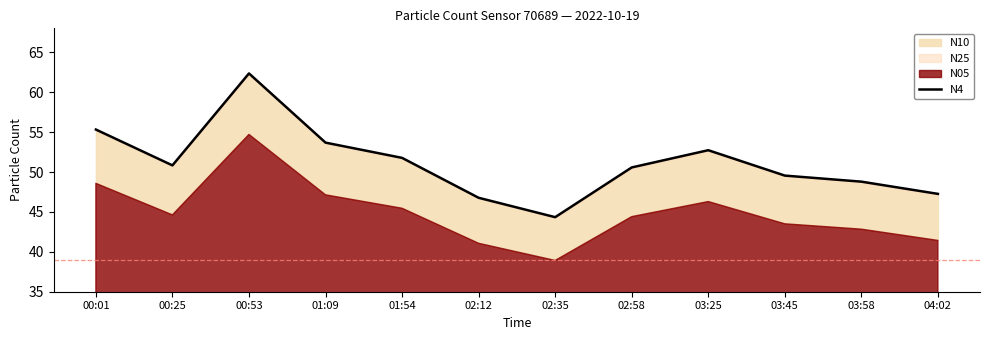

What is the change in value from 01:09 to 03:25?

-1.0